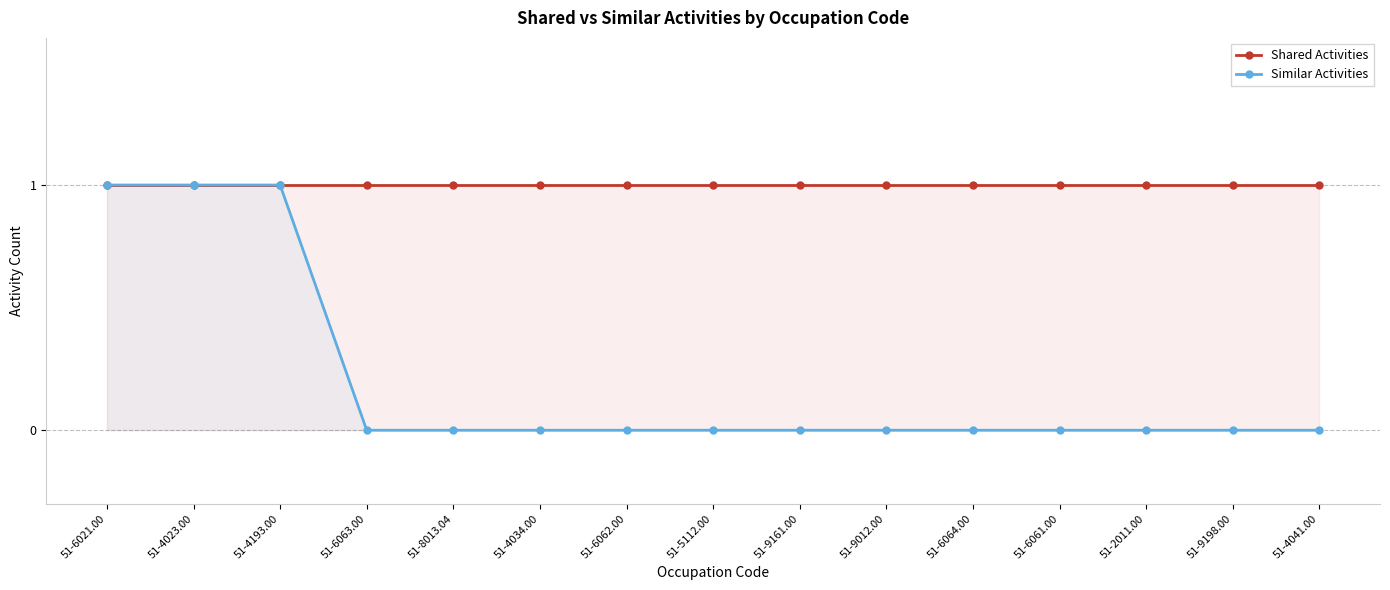

List the series in order of their peak value, highest first.

Shared Activities, Similar Activities